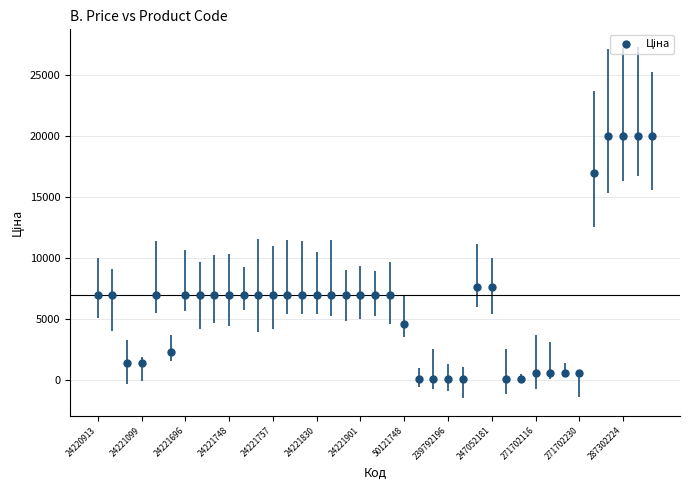

What is the range of Y values (max minus min)?

19907.1